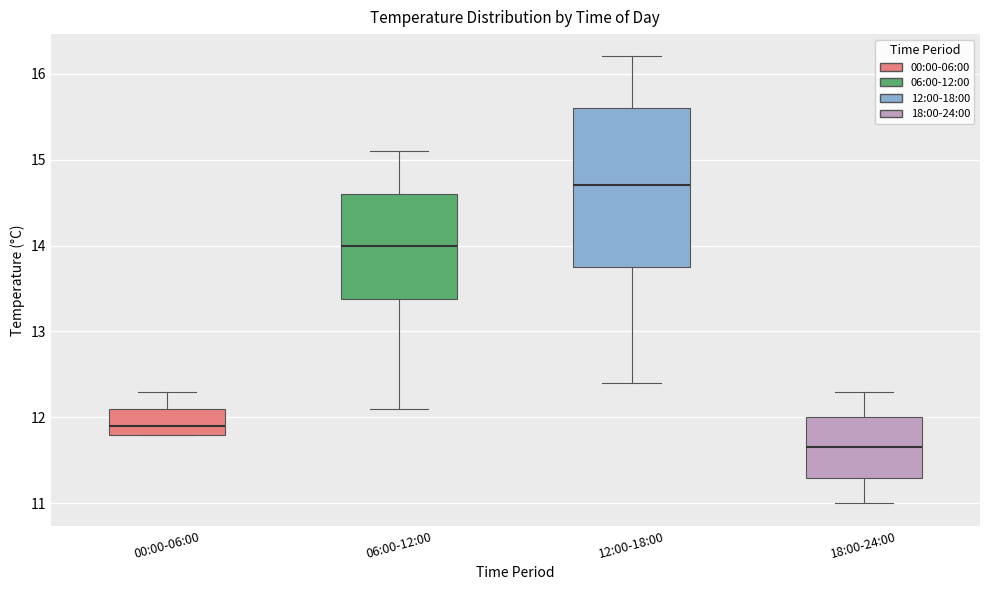

Reading left to right, transcribe this box plot: for each box, give where its median line is, the range the box spans, and where its two whiskers end, as read against the y-axis. The values are not printed on the chart, so give them approximately, as read against the axis.

00:00-06:00: median 11.9, box 11.8 to 12.1, whiskers 11.8 to 12.3
06:00-12:00: median 14.0, box 13.4 to 14.6, whiskers 12.1 to 15.1
12:00-18:00: median 14.7, box 13.8 to 15.6, whiskers 12.4 to 16.2
18:00-24:00: median 11.7, box 11.3 to 12.0, whiskers 11.0 to 12.3